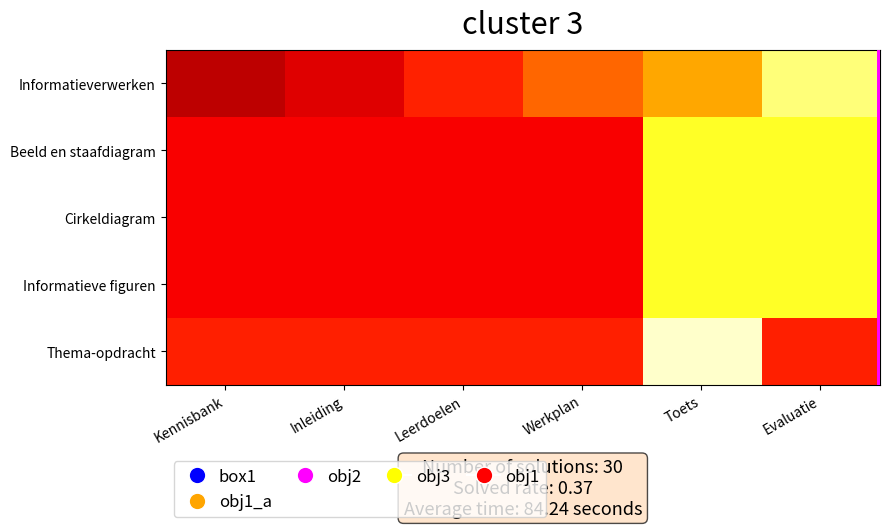

What is the difference between the highest and lowest values at Evaluatie?

2.3